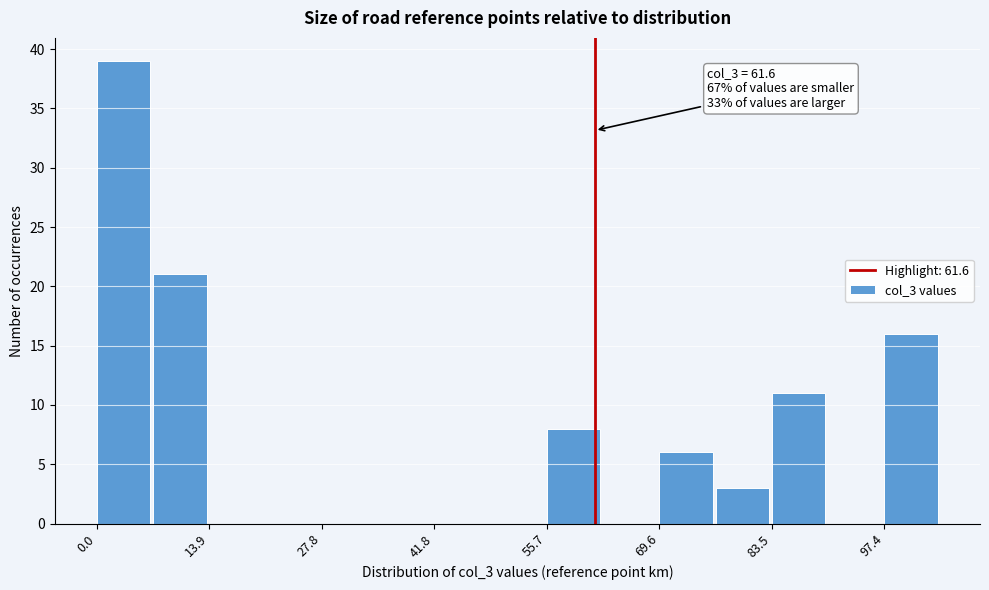

Around what value on the x-axis is the tallest bar? Give the approximate position of its centre, as read against the axis.

4